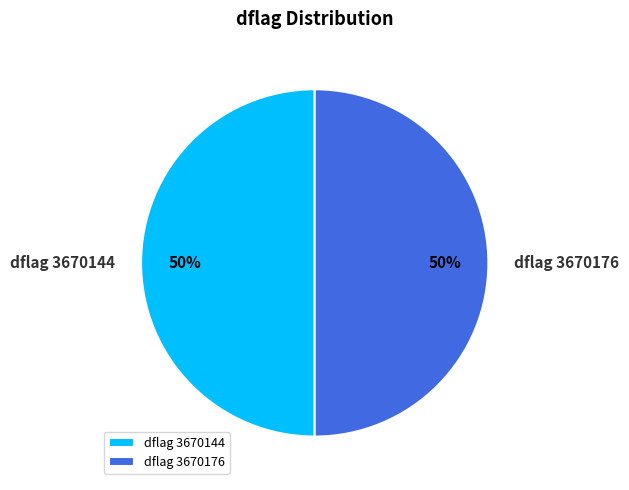

Is it true that dflag 3670144 is 62% of the pie?

False